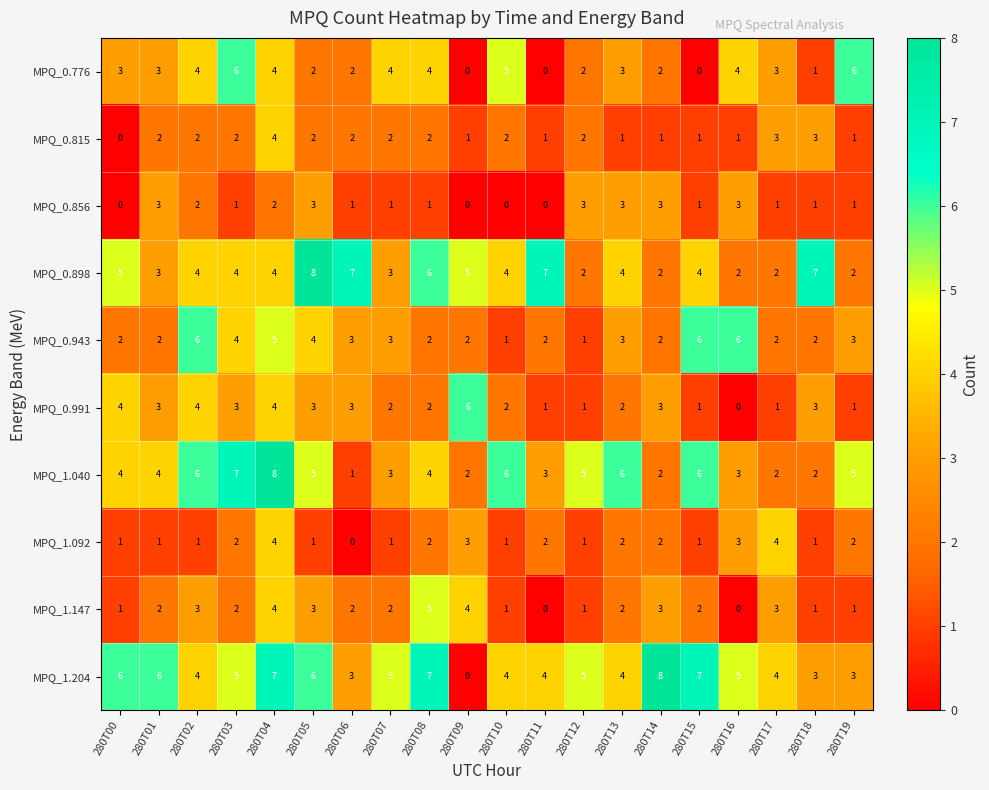

Read the MPQ_1.040 value at 280T16.

3